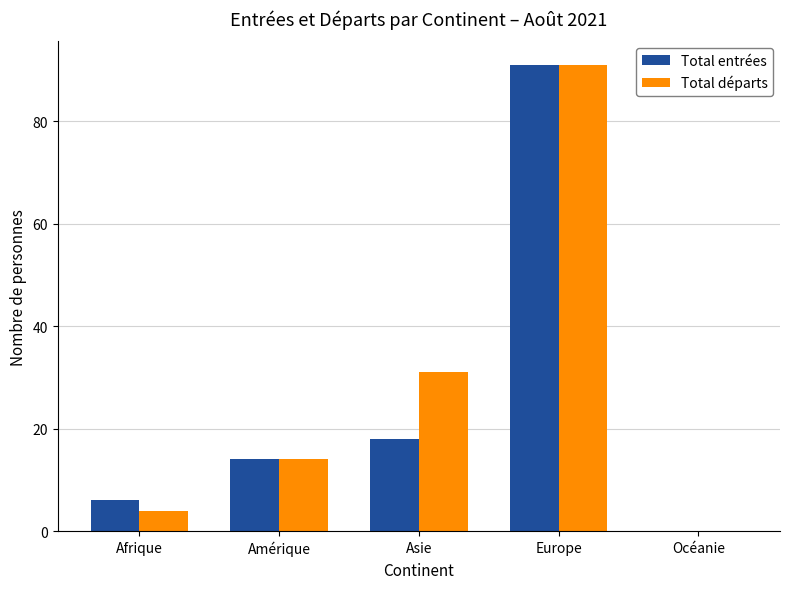

Does the chart contain stacked bars?

No